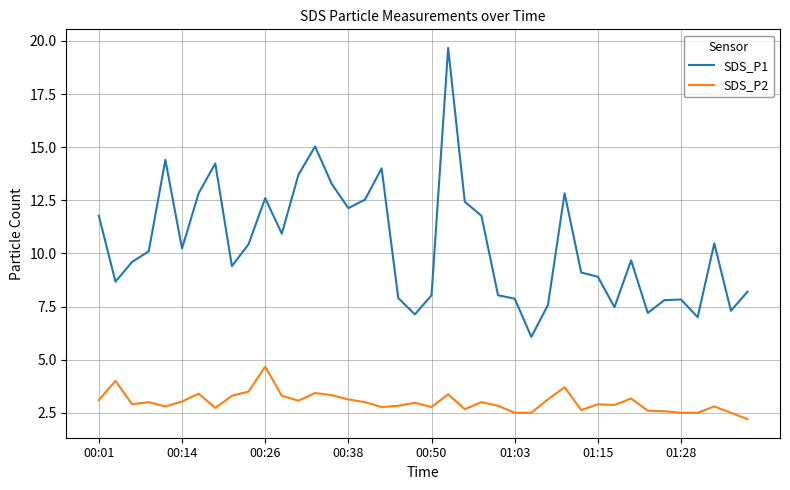

What is the maximum value shown in the chart?

19.7